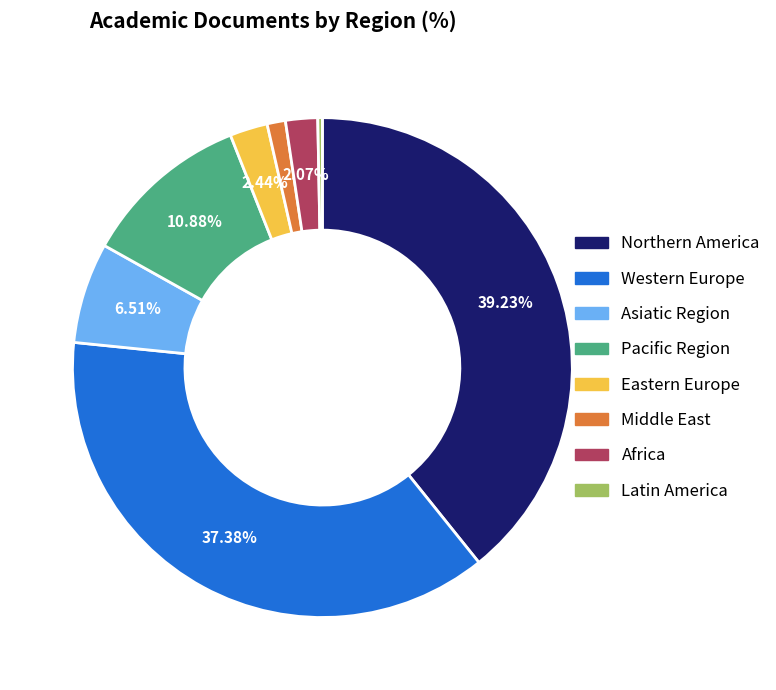

Combined, do Africa and Eastern Europe account for over 50%?

No